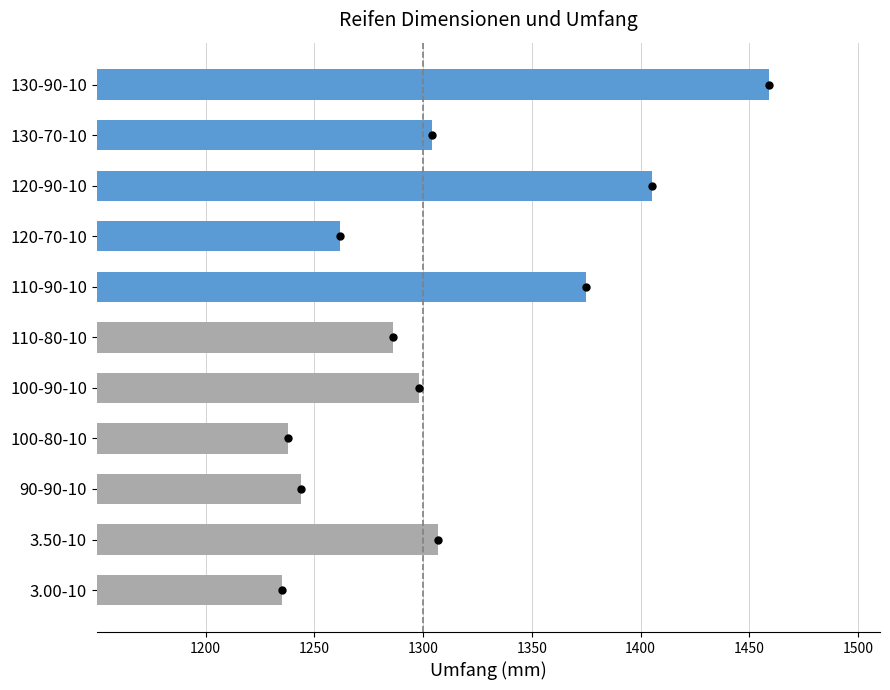

What is the difference between the second highest and minimum values?

170